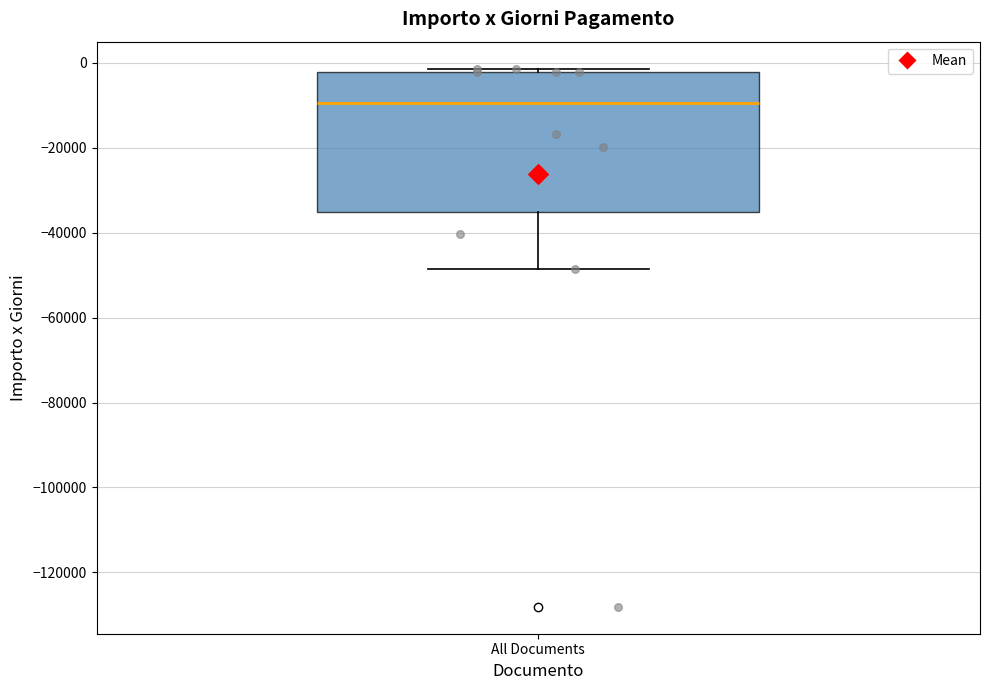

Read this box plot against the y-axis: the position of the median line, the range covered by the box, and the ends of both whiskers. The values are not printed on the chart, so give them approximately, as read against the axis.

median -10000, box -36000 to -2000, whiskers -48000 to -2000 (just above the box's upper edge)